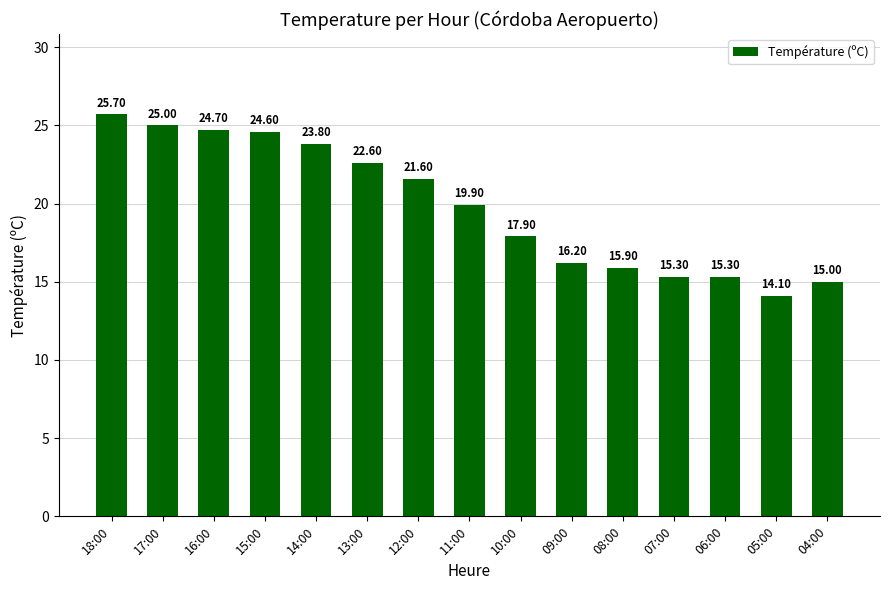

Is it true that the value at 11:00 is 33.2?

False